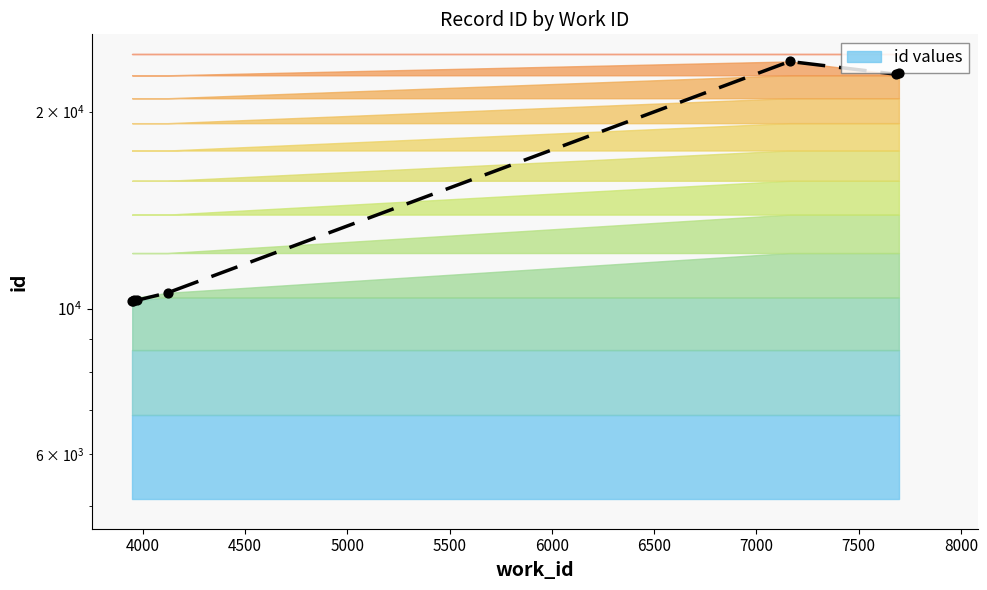

Which has a higher value, 7000 or 4500?

7000